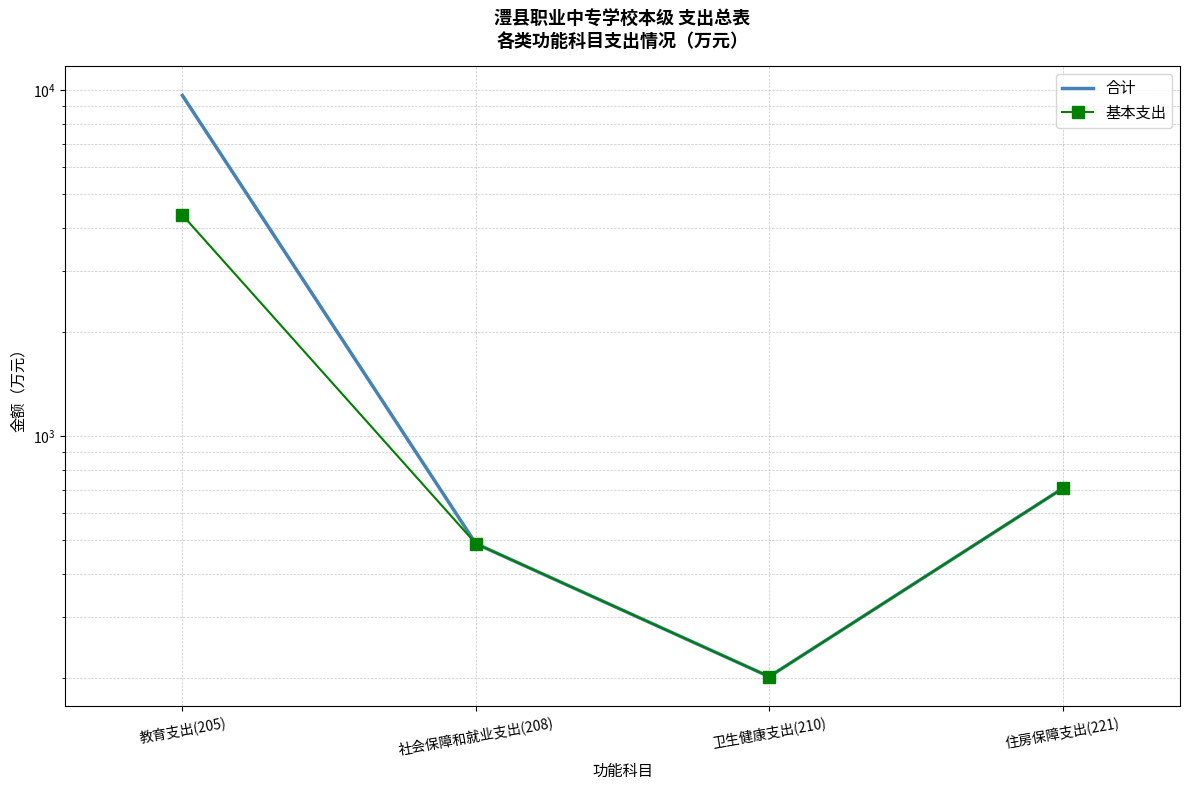

True or false: 基本支出 has a value of 265.9 at 卫生健康支出(210).

False